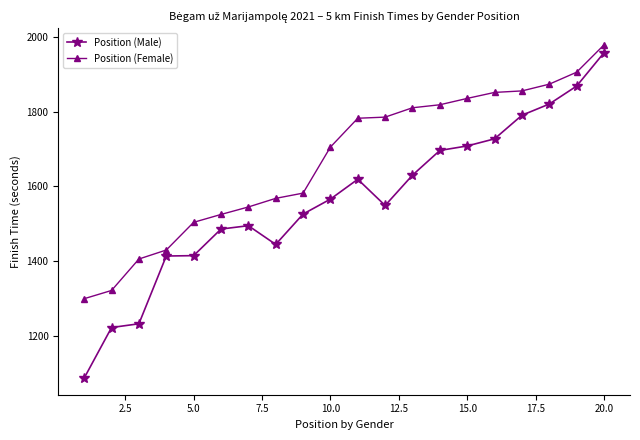

At how many categories does at least one series exceed 1130?

20